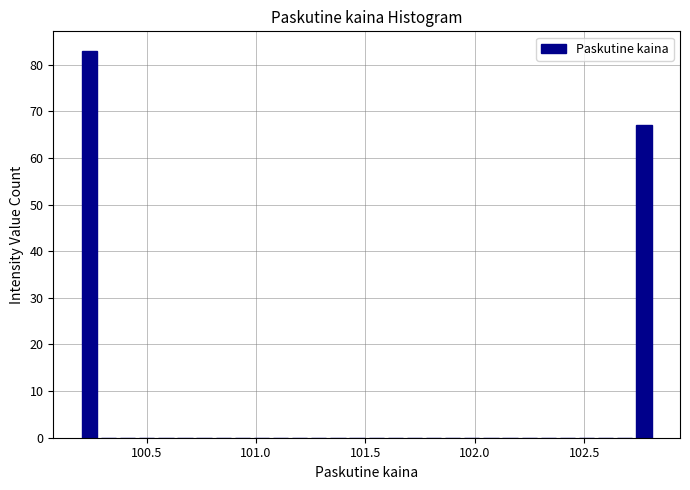

Read against the x-axis, roughly where is the centre of the tallest bar?

100.25